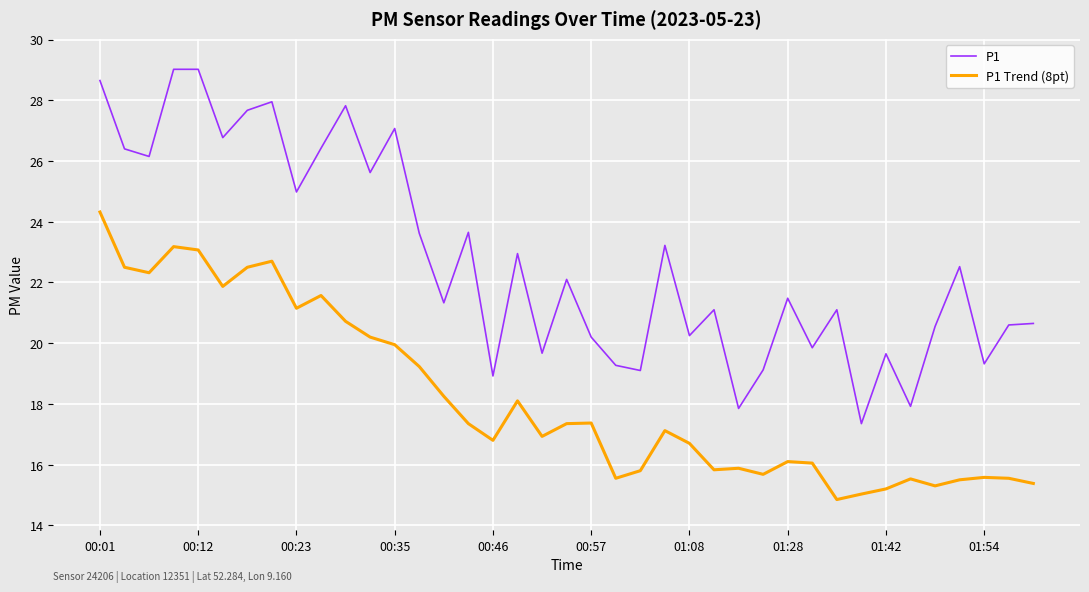

True or false: P1 Trend (8pt) and P1 cross at least once.

False